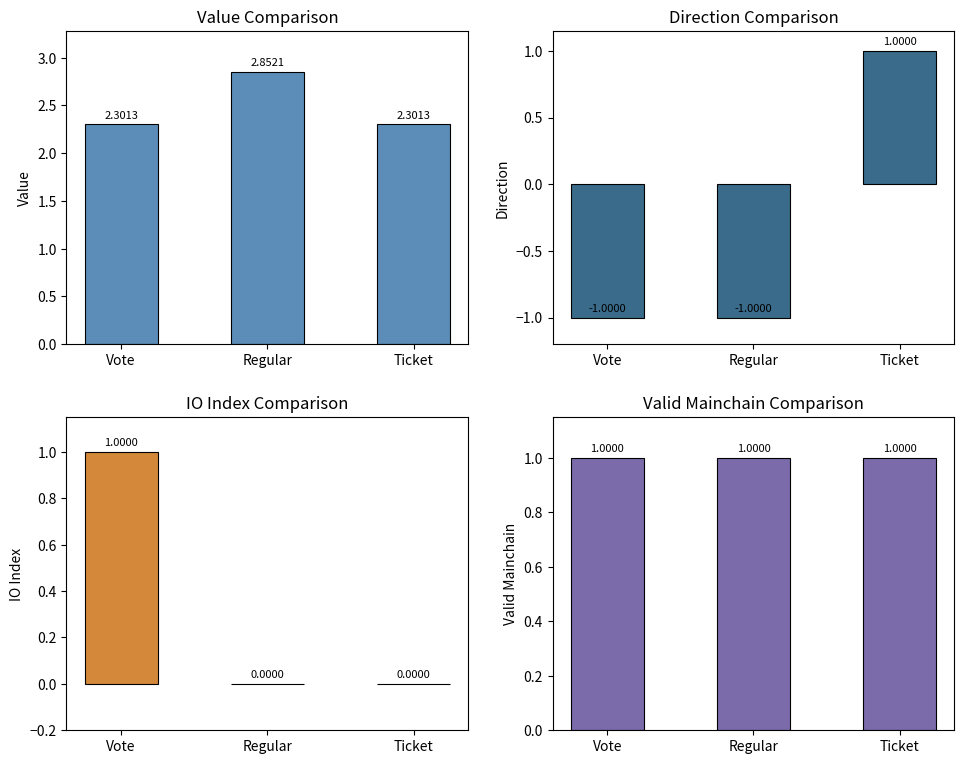

What is the sum of the io_index values at Vote and Regular?

1.0